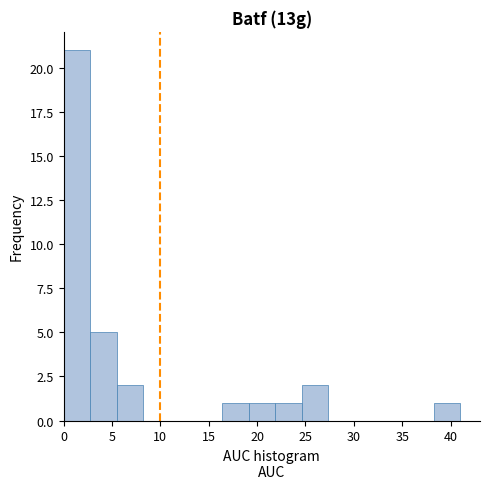

Reading left to right, list every bar in this chart as the range it spans on the x-axis followed by its height. Neither the bar edges nor the heights are printed on the chart, so give them approximately, as read against the axes.

0.0 to 2.5: 21
2.5 to 5.5: 5
5.5 to 8.0: 2
8.0 to 11.0: 0
11.0 to 13.5: 0
13.5 to 16.5: 0
16.5 to 19.0: 1
19.0 to 22.0: 1
22.0 to 24.5: 1
24.5 to 27.5: 2
27.5 to 30.0: 0
30.0 to 33.0: 0
33.0 to 35.5: 0
35.5 to 38.5: 0
38.5 to 41.0: 1